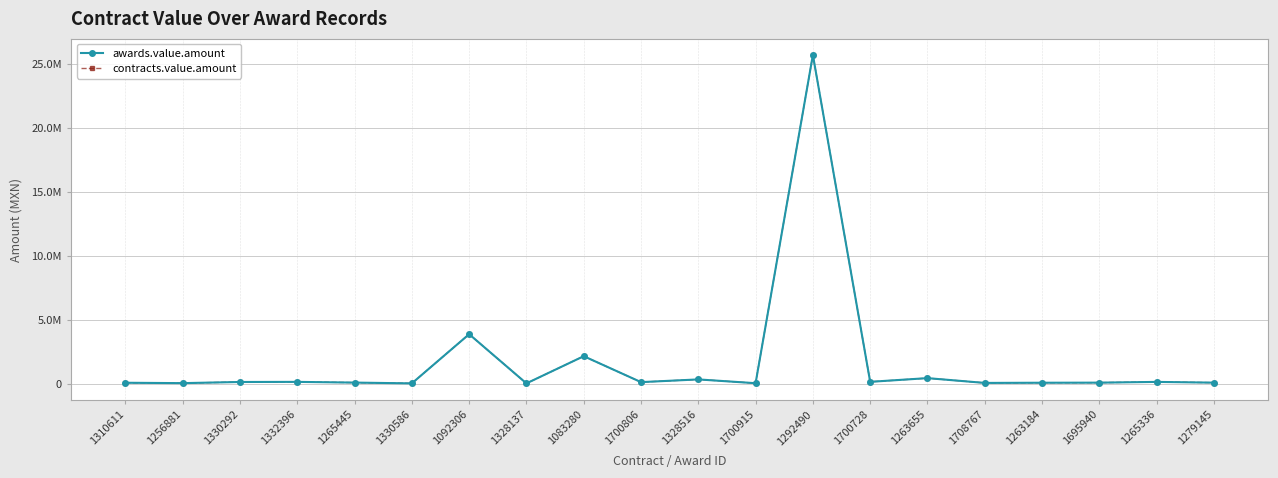

Reading right to left, transcribe all the data shown in this chart.

awards.value.amount: 85344.8	144827.6	85686.1	79310.3	64418.1	439655.2	150053.5	25710000.0	42948.3	339200.0	127228.3	2155169.0	28500.0	3876132.5	30000.0	90000.0	146551.7	137931.0	47823.3	77586.2
contracts.value.amount: 85344.8	144827.6	85686.1	79310.3	64418.1	439655.2	150053.5	25710000.0	42948.3	339200.0	127228.3	2155169.0	28500.0	3876132.5	30000.0	90000.0	146551.7	137931.0	47823.3	77586.2